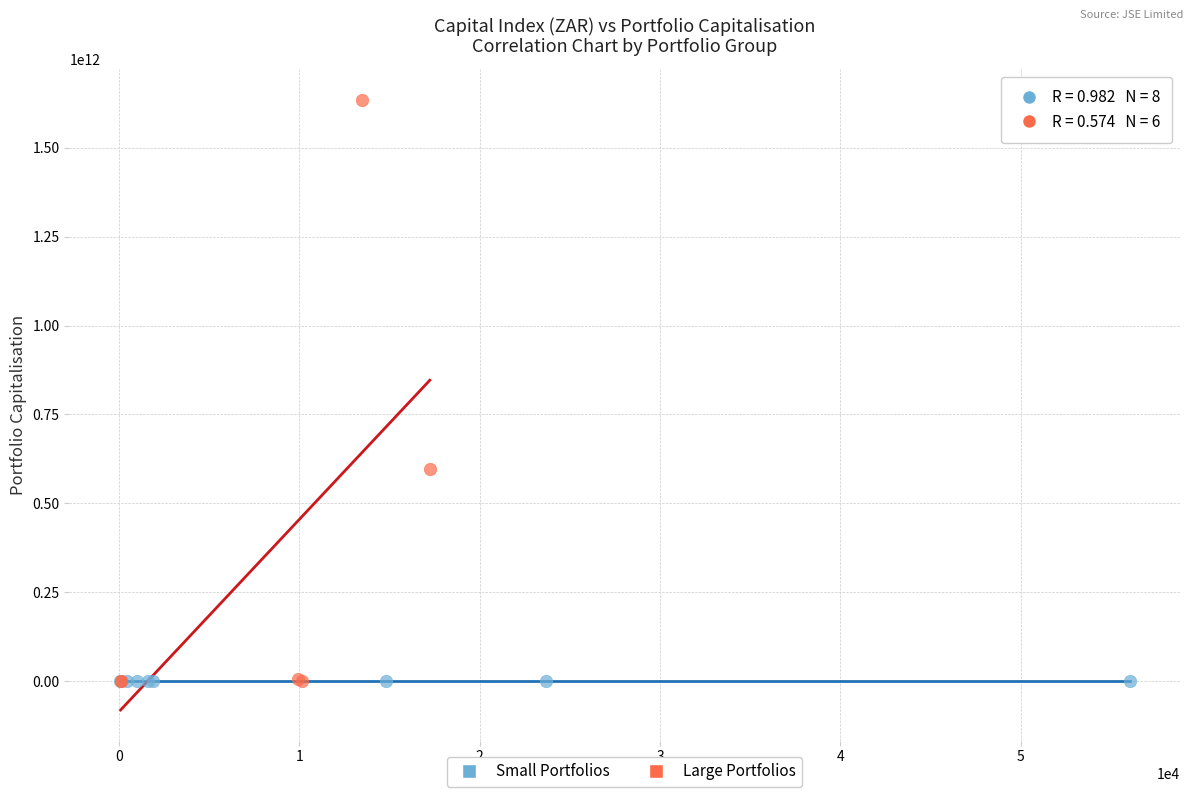

Which series reaches the maximum Y coordinate?

Large Portfolios